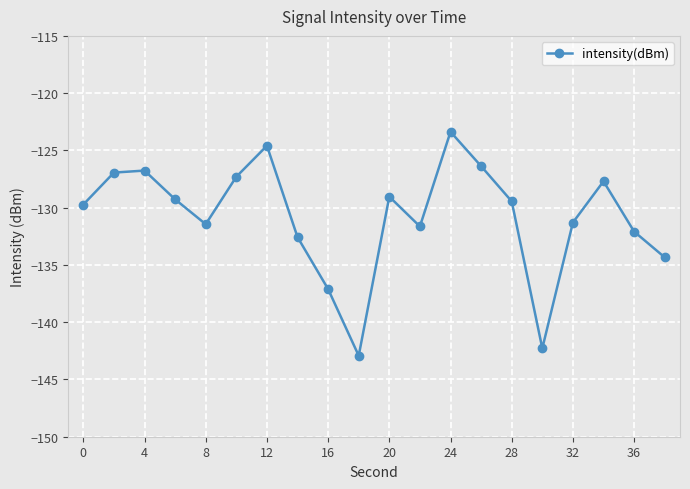

What is the smallest value displayed?

-142.9